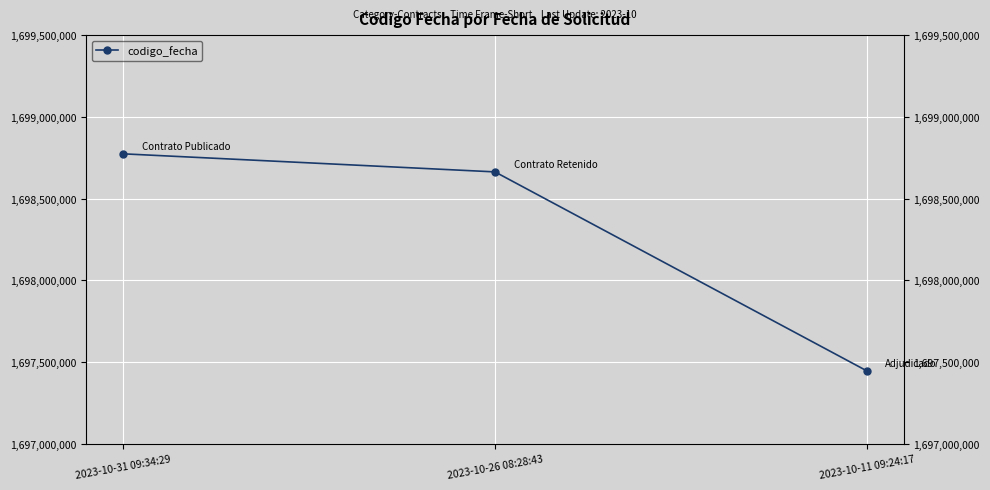

The value at 2023-10-11 09:24:17 is 1697446139. True or false?

True